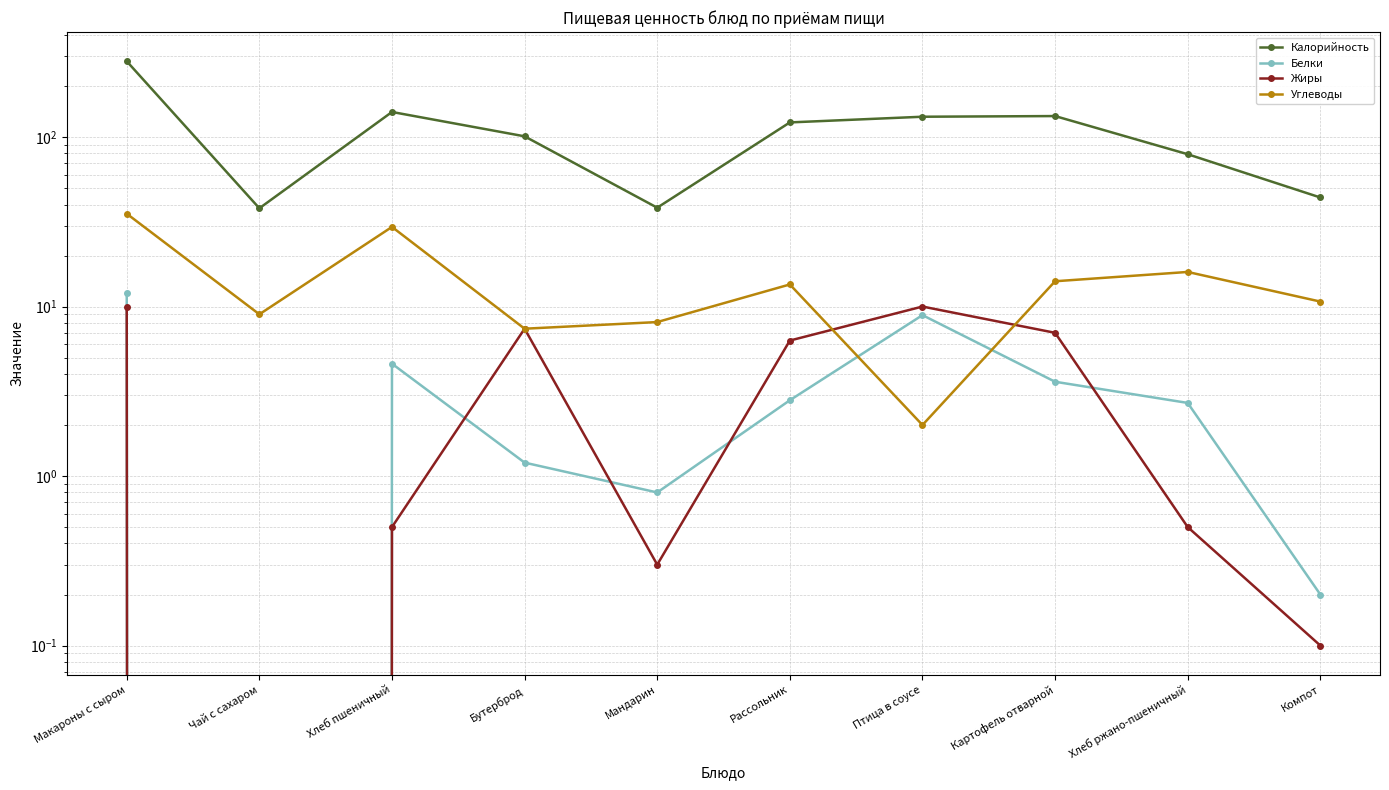

How many categories are shown in the chart?

10